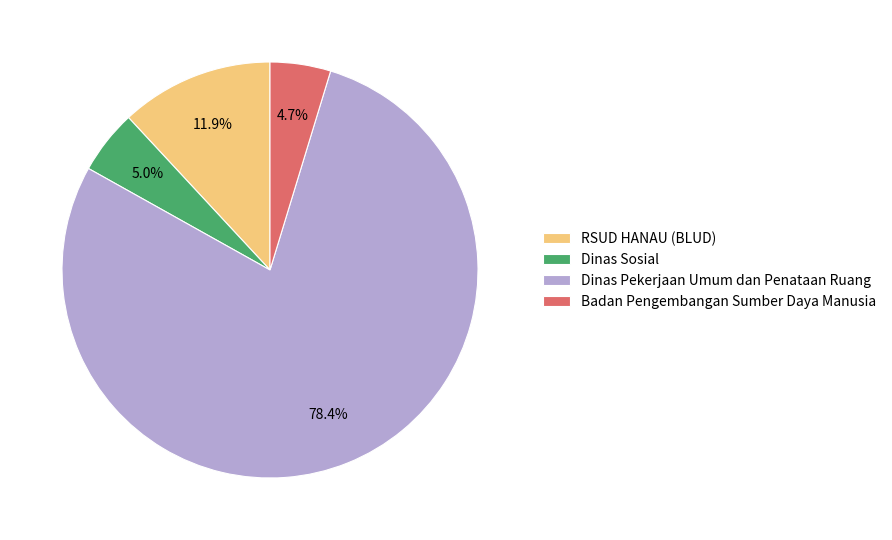

Is there a majority slice in this chart?

Yes